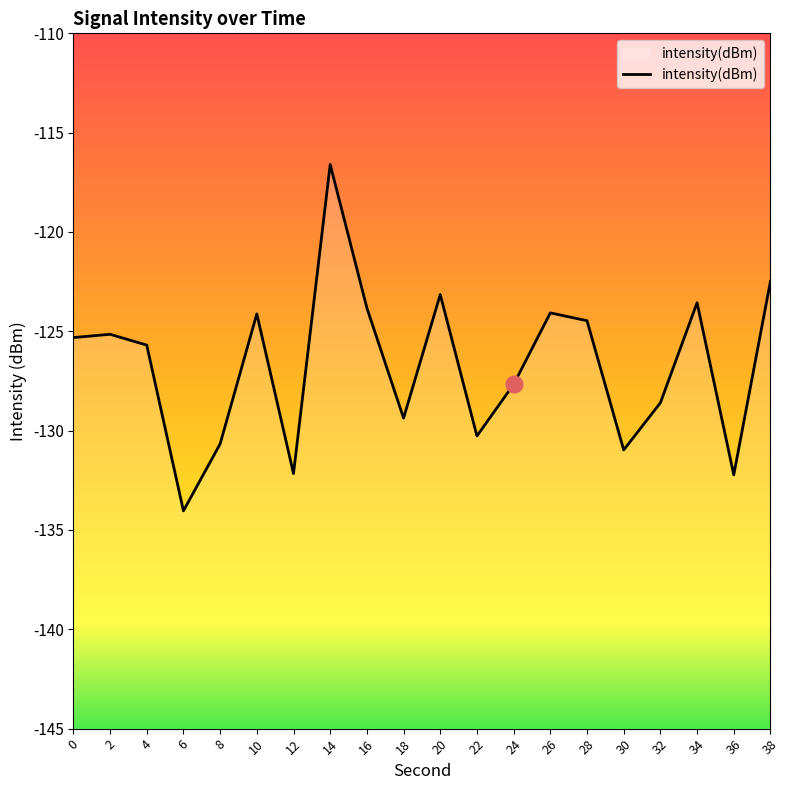

Reading left to right, transcribe all the data shown in this chart.

0=-125.3	2=-125.1	4=-125.7	6=-134.0	8=-130.7	10=-124.1	12=-132.2	14=-116.6	16=-123.8	18=-129.4	20=-123.2	22=-130.3	24=-127.7	26=-124.1	28=-124.5	30=-131.0	32=-128.6	34=-123.6	36=-132.2	38=-122.5